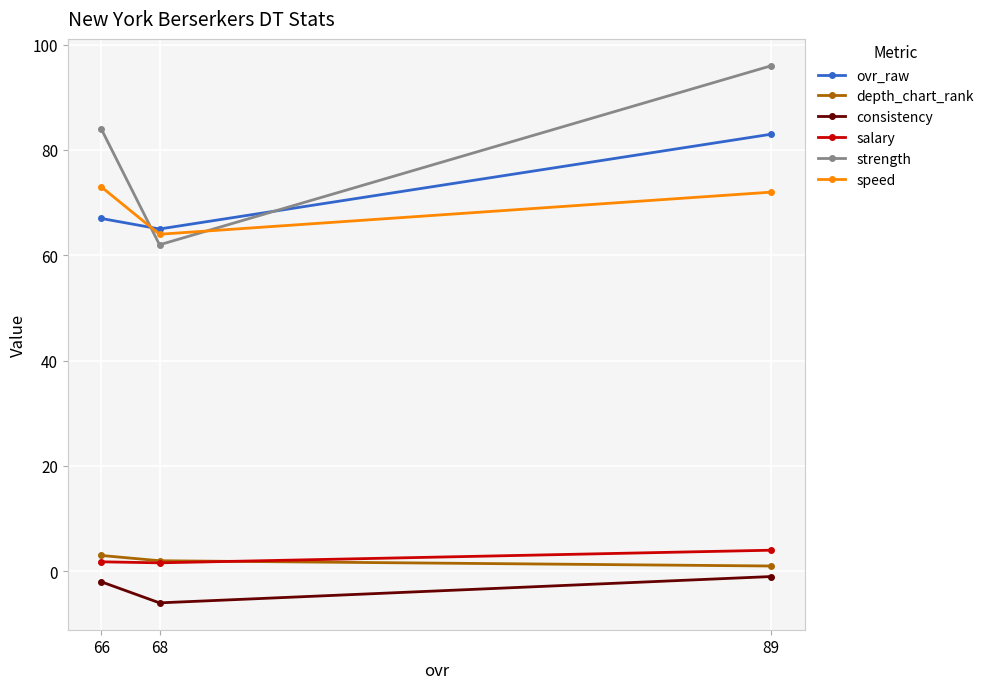

How many lines are shown in the chart?

6